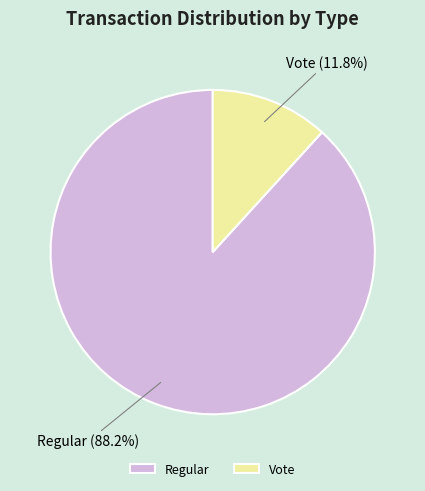

Which slice is the smallest?

Vote